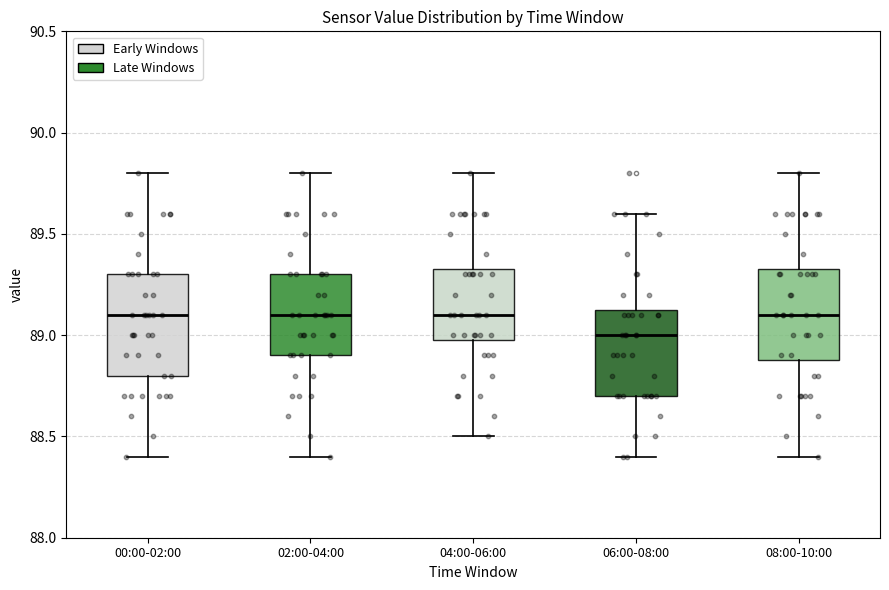

Where does the lower whisker of the box for 06:00-08:00 end on the y-axis? The values are not printed on the chart, so give them approximately, as read against the axis.

88.40